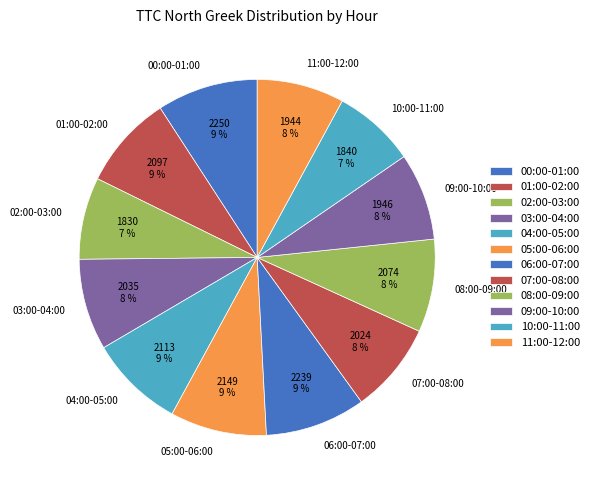

Approximately how many times larger is the value at 11:00-12:00 compared to 00:00-01:00?

0.9